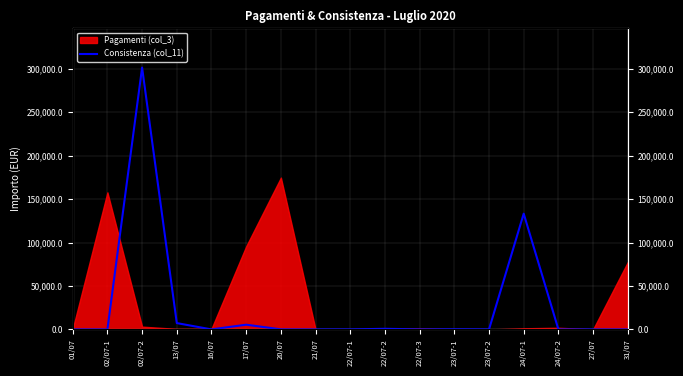

Which label corresponds to the smallest value in the chart?

01/07